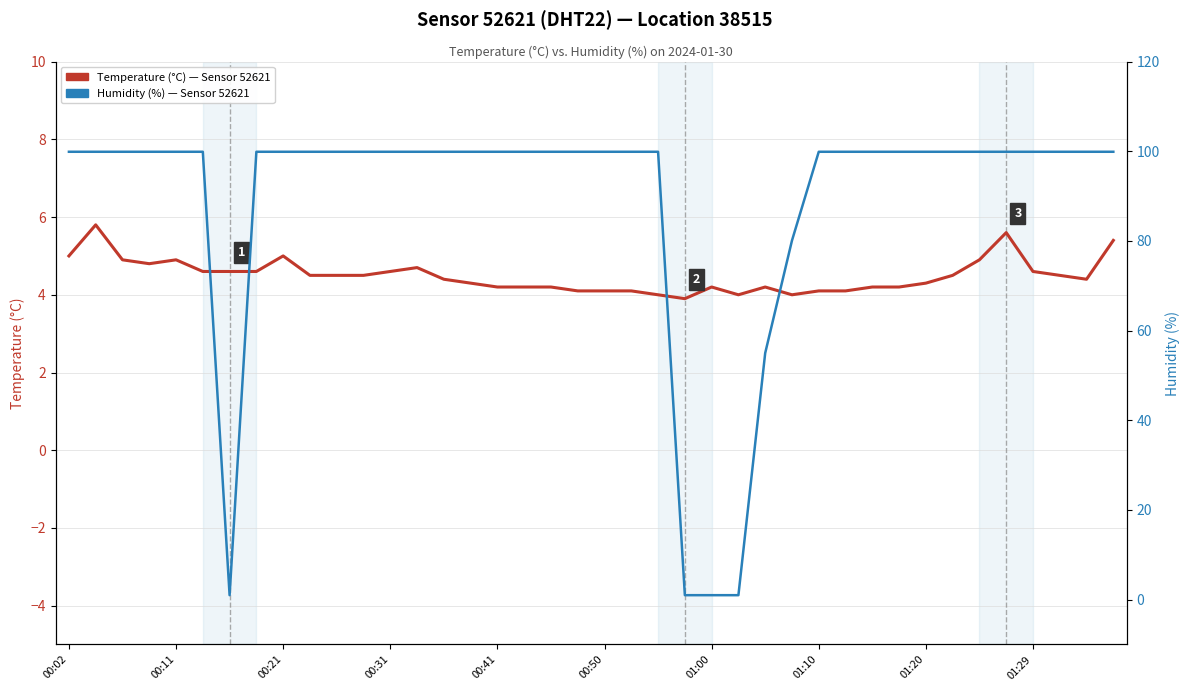

How many values in the Temperature (°C) series are below 4?

1